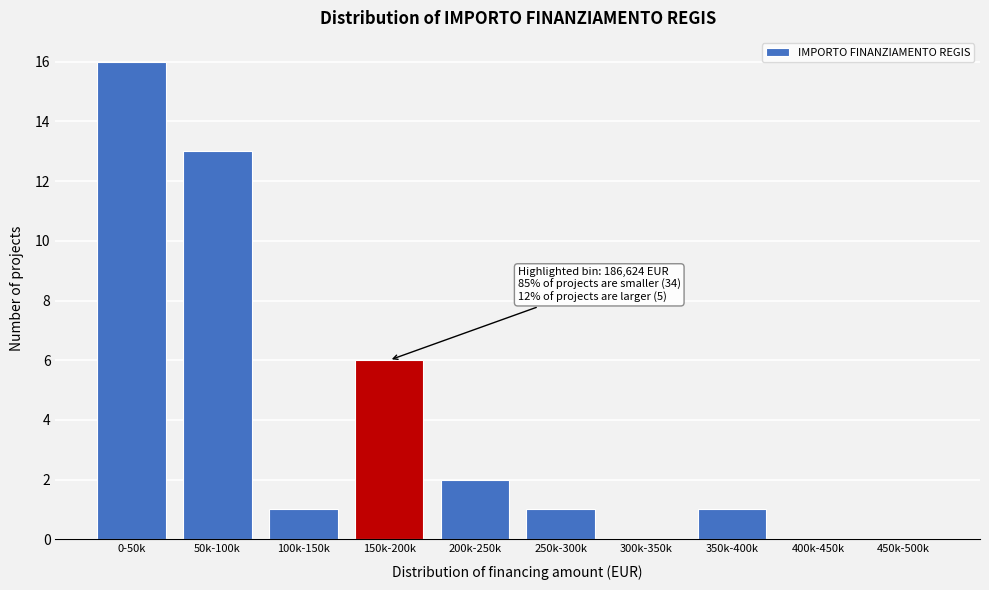

Reading right to left, list all the values displayed in this chart.

450k-500k=0	400k-450k=0	350k-400k=1	300k-350k=0	250k-300k=1	200k-250k=2	150k-200k=6	100k-150k=1	50k-100k=13	0-50k=16